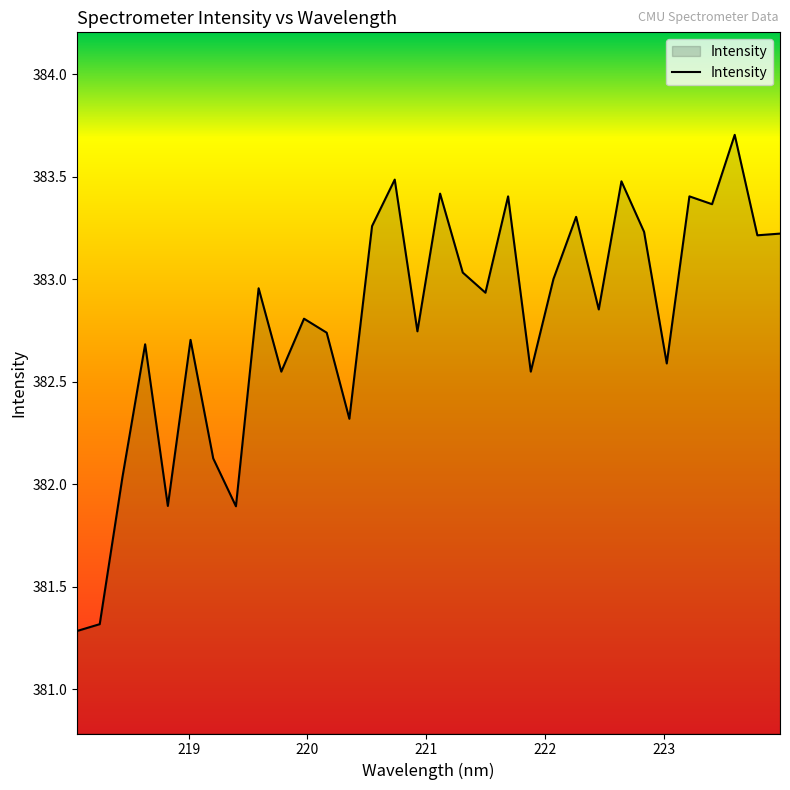

What is the greatest value displayed?

383.7